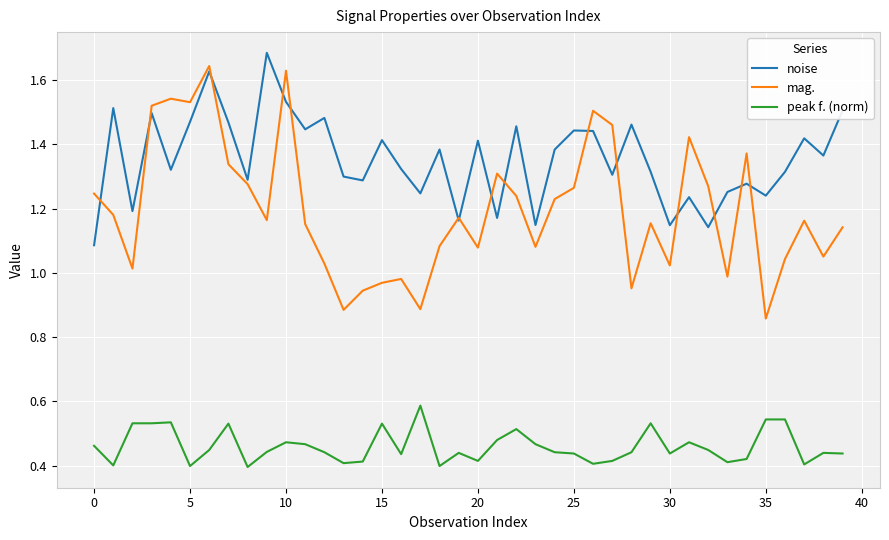

How many distinct data groups are displayed?

3